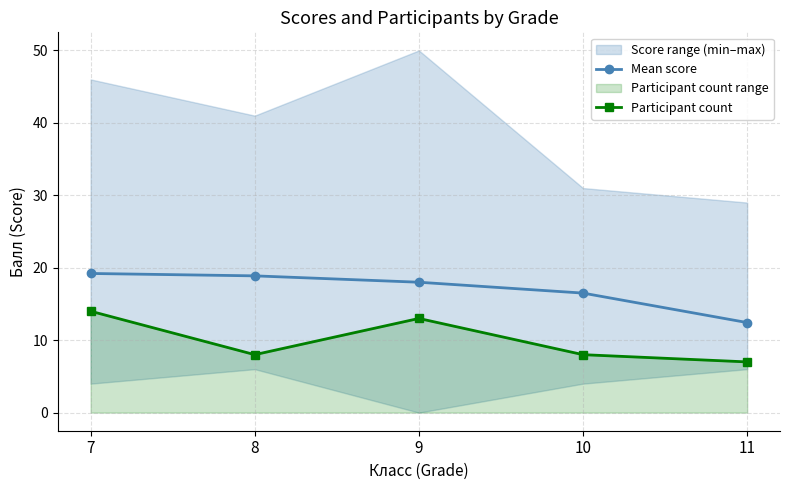

List the series in order of their overall mean, highest first.

Mean score, Participant count